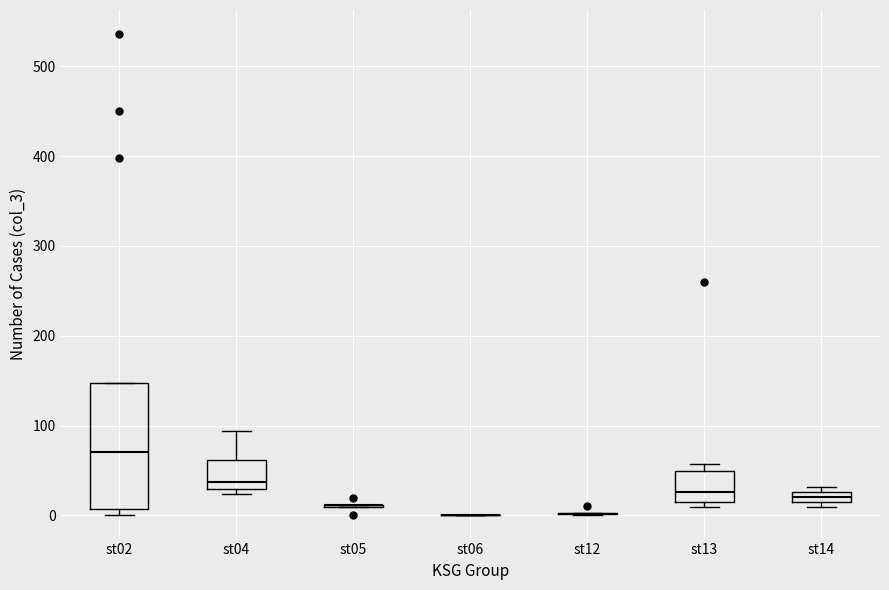

Where is the lower edge of the box for st13 on the y-axis? The values are not printed on the chart, so give them approximately, as read against the axis.

10